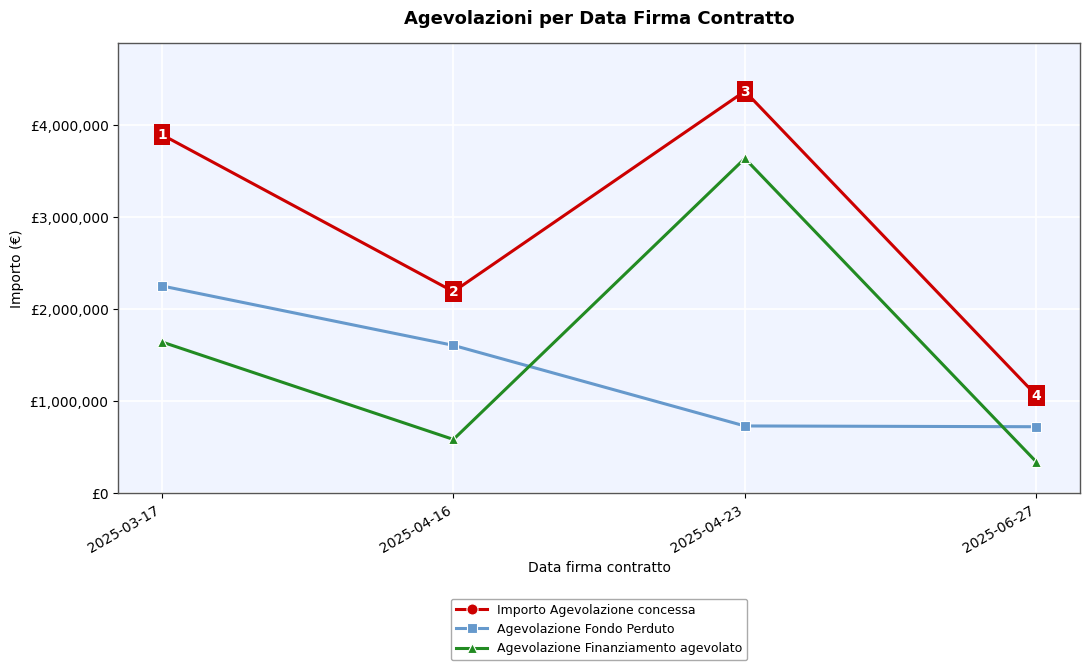

In Agevolazione Finanziamento agevolato, how many points are lower than both neighbors (excluding endpoints)?

1